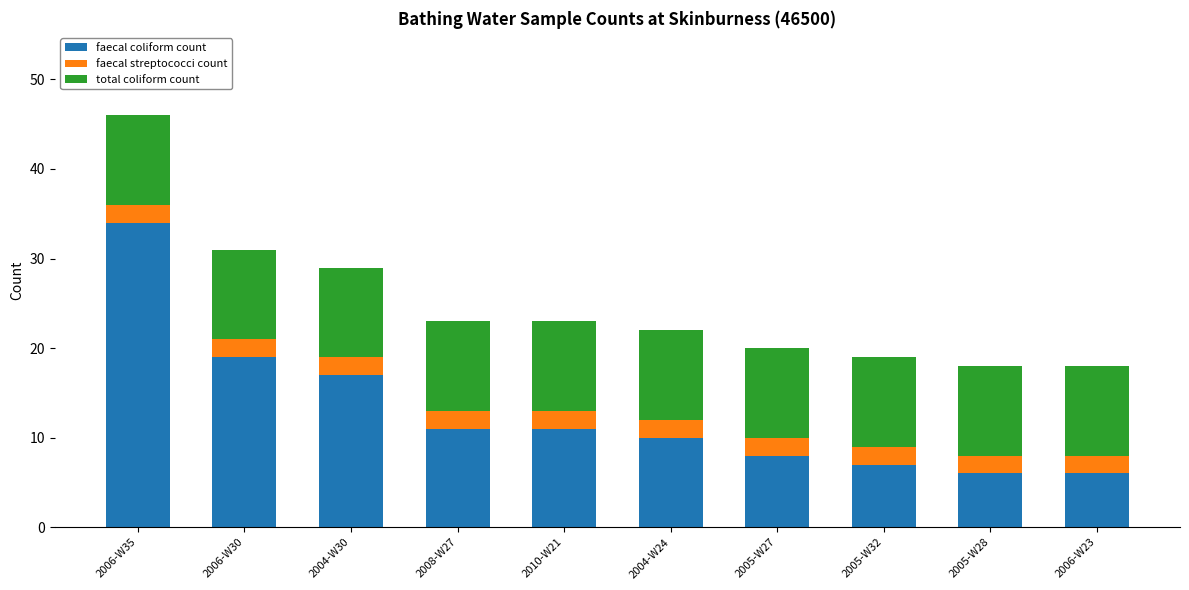

What is the minimum value for faecal coliform count?

6